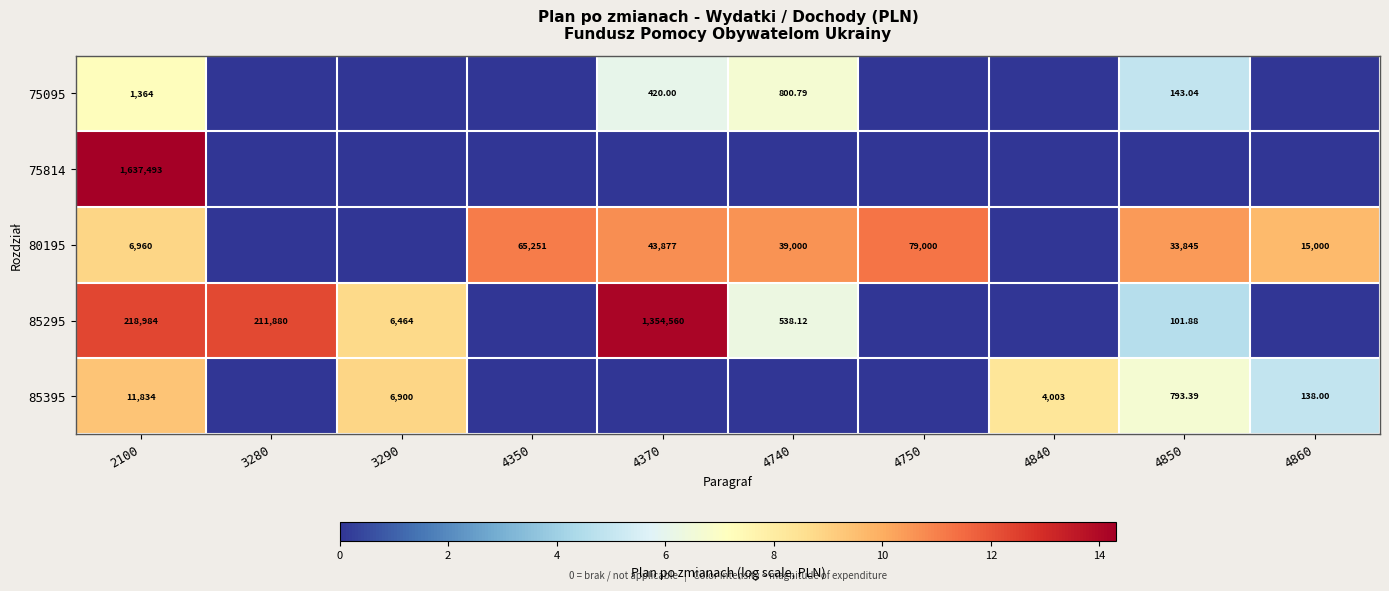

How many positive values does the 85395 series have?

5